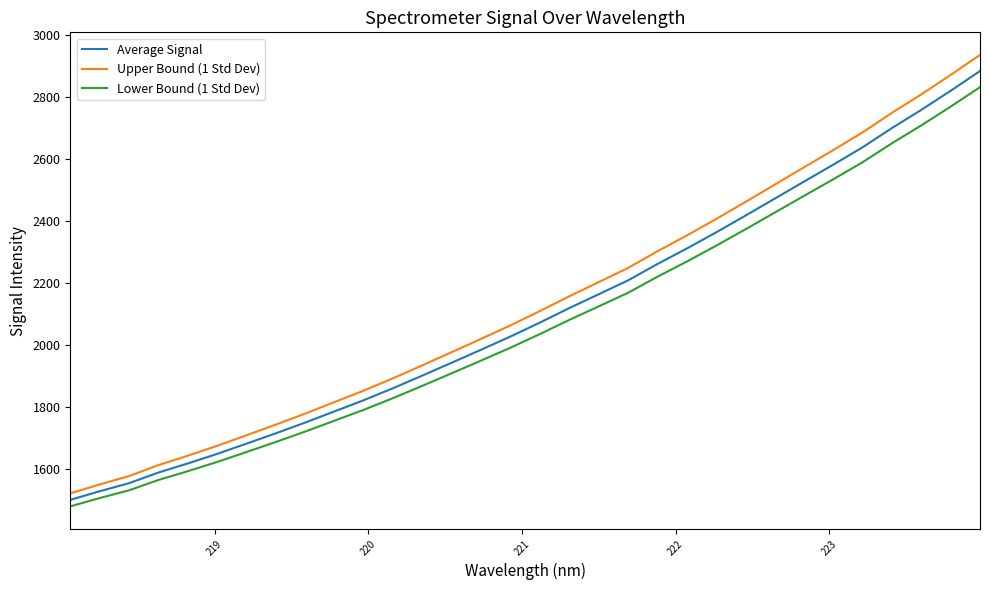

At how many categories does at least one series exceed 1501?

32